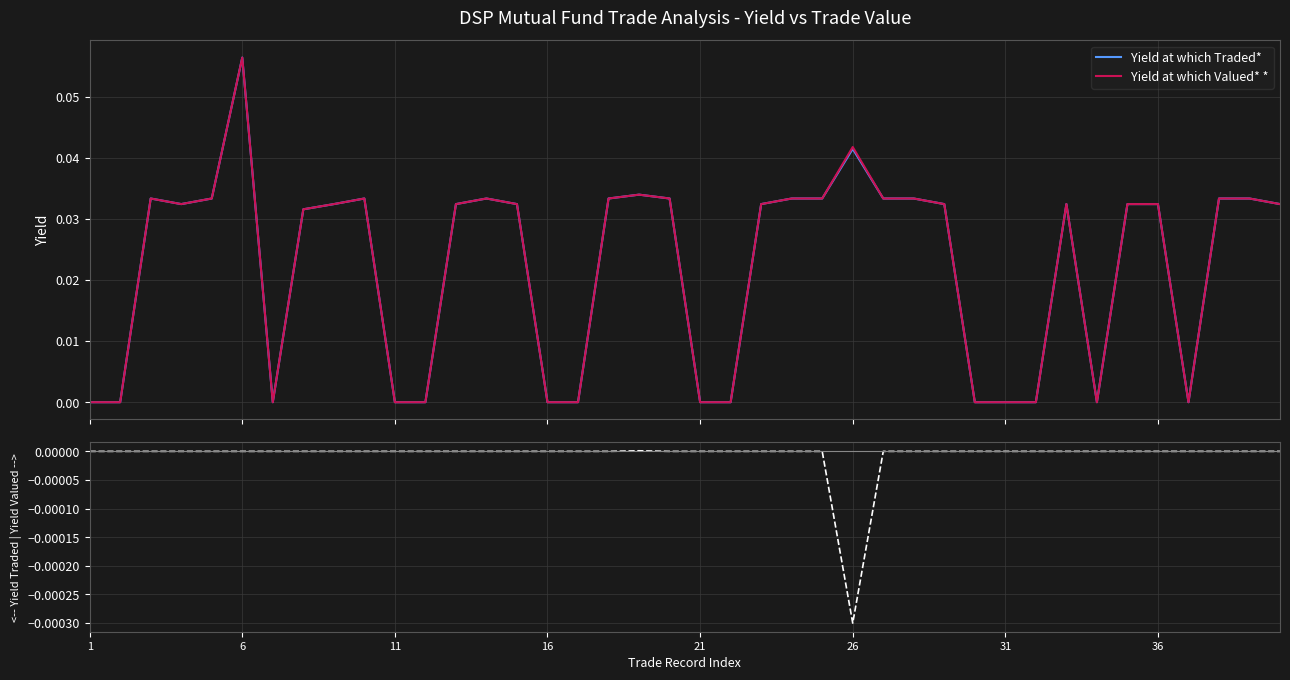

Is this an area chart (filled region under the line)?

No